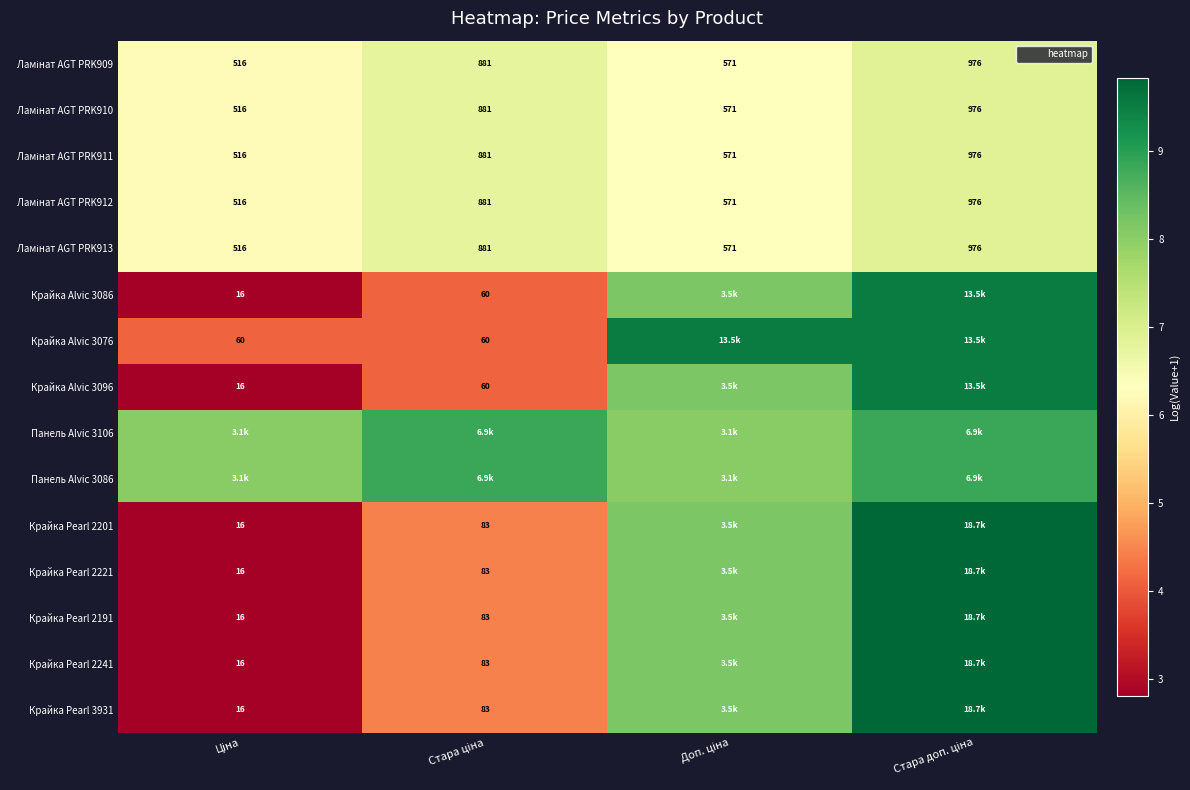

How many Ламінат AGT PRK913 values are between 6 and 7?

4